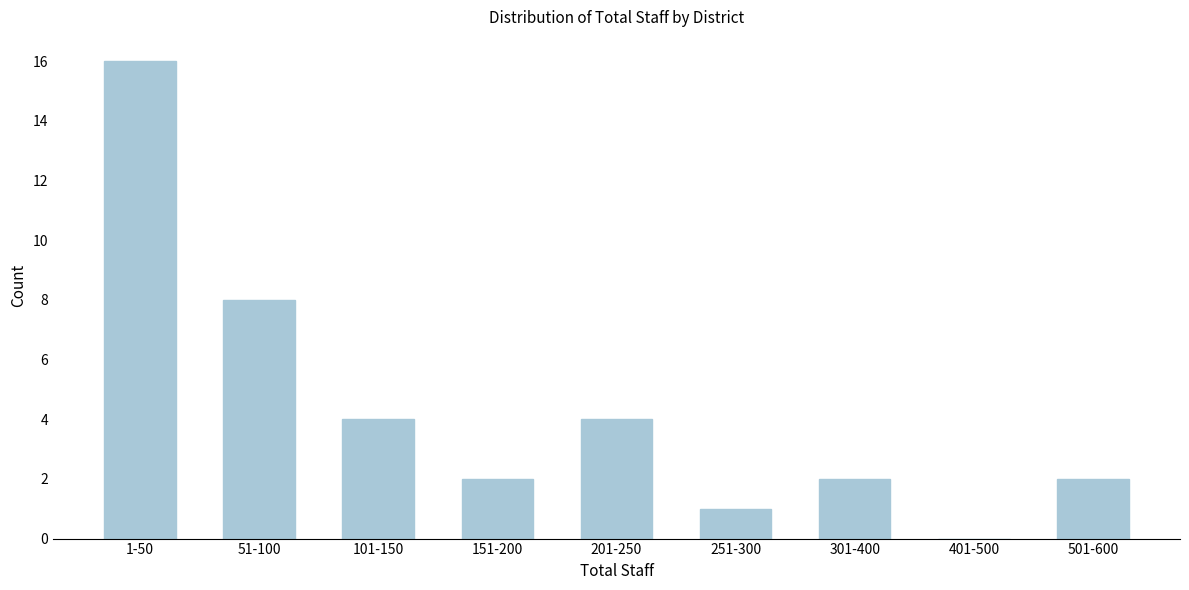

Reading left to right, list all the values displayed in this chart.

1-50=16	51-100=8	101-150=4	151-200=2	201-250=4	251-300=1	301-400=2	401-500=0	501-600=2